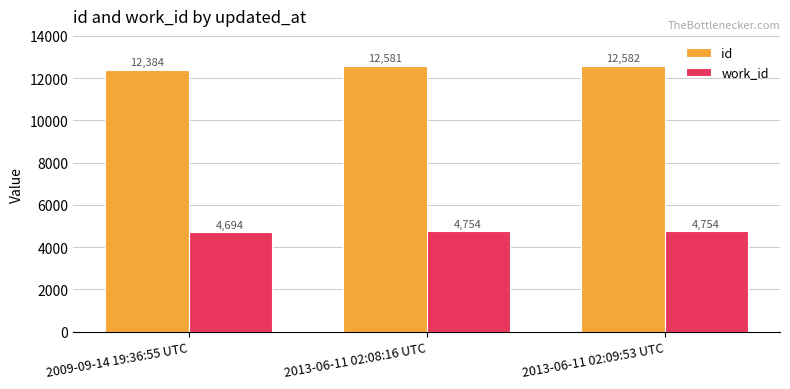

What is the difference between the highest and lowest values at 2013-06-11 02:08:16 UTC?

7827